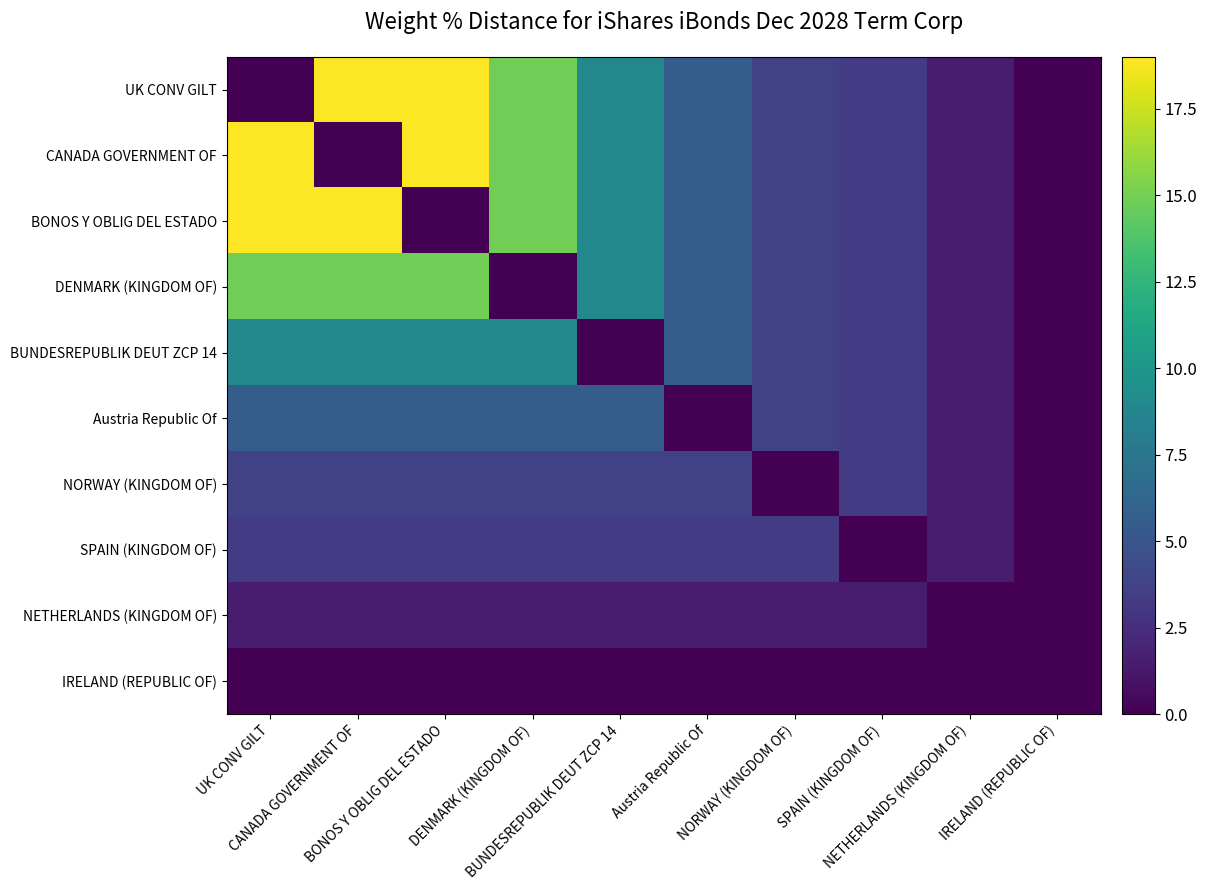

How many categories are shown in the chart?

10